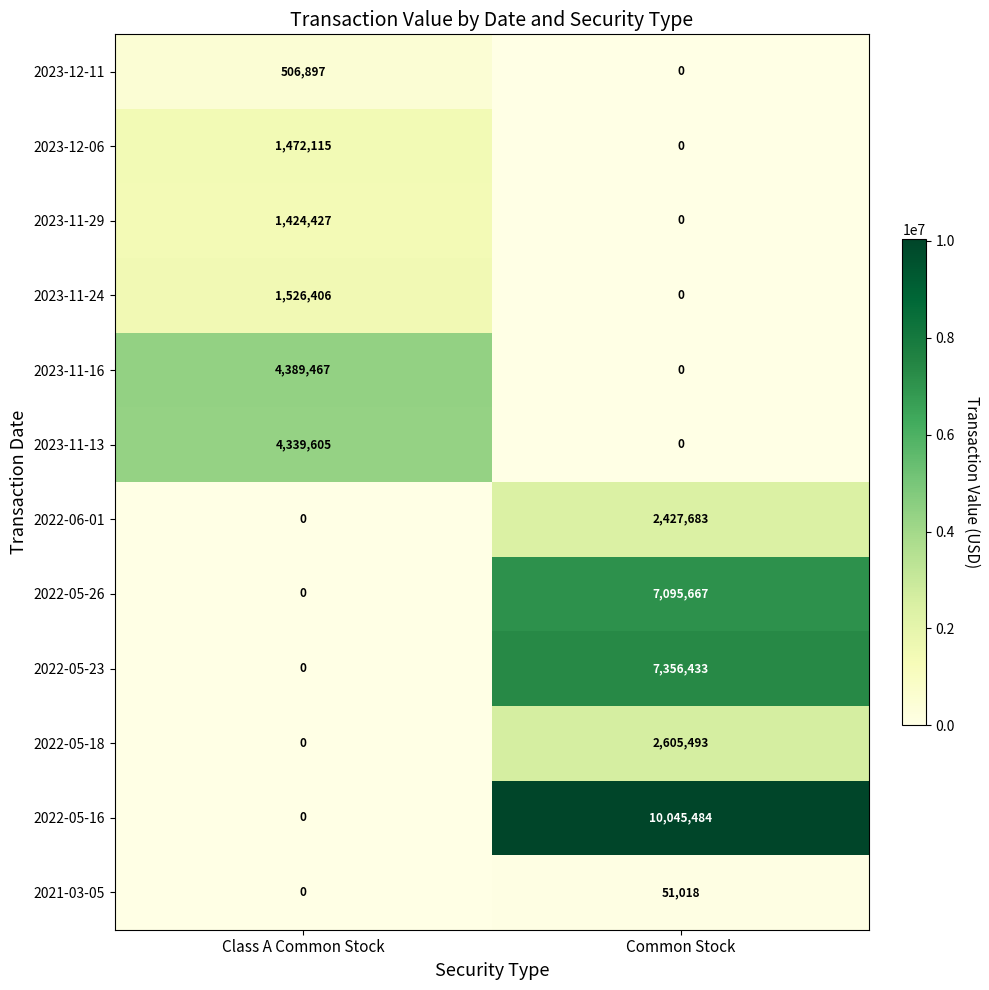

Reading right to left, list all the values displayed in this chart.

2023-12-11: Common Stock=0	Class A Common Stock=506897
2023-12-06: Common Stock=0	Class A Common Stock=1472115
2023-11-29: Common Stock=0	Class A Common Stock=1424427
2023-11-24: Common Stock=0	Class A Common Stock=1526406
2023-11-16: Common Stock=0	Class A Common Stock=4389467
2023-11-13: Common Stock=0	Class A Common Stock=4339605
2022-06-01: Common Stock=2427683	Class A Common Stock=0
2022-05-26: Common Stock=7095667	Class A Common Stock=0
2022-05-23: Common Stock=7356433	Class A Common Stock=0
2022-05-18: Common Stock=2605493	Class A Common Stock=0
2022-05-16: Common Stock=10045484	Class A Common Stock=0
2021-03-05: Common Stock=51018	Class A Common Stock=0